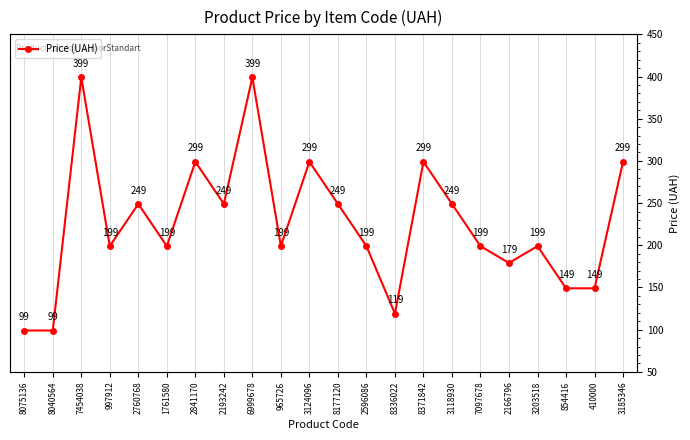

At which label does the data first exceed 199?

7454038